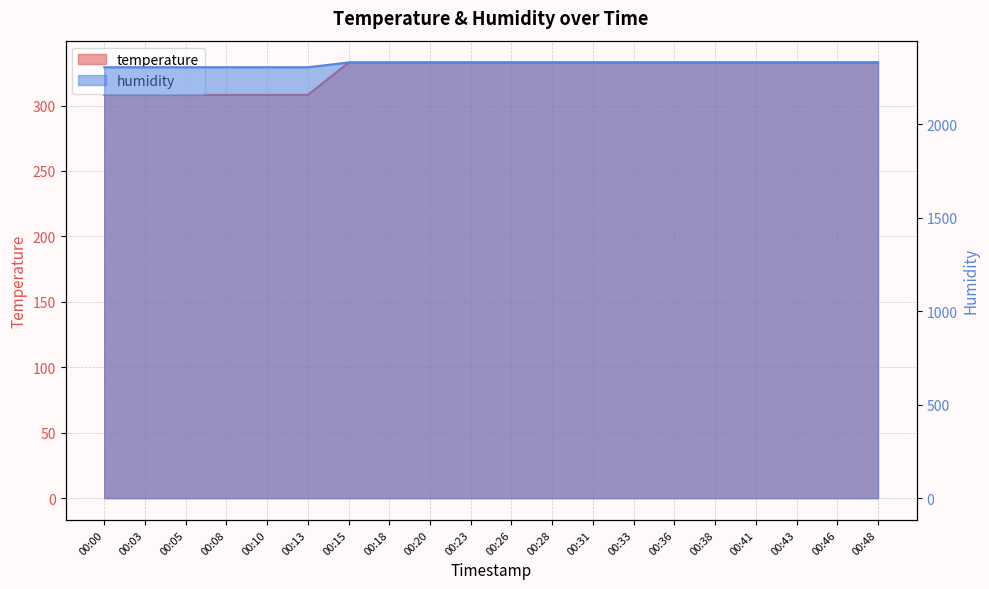

What is the difference between the maximum and minimum values in the temperature series?

24.9